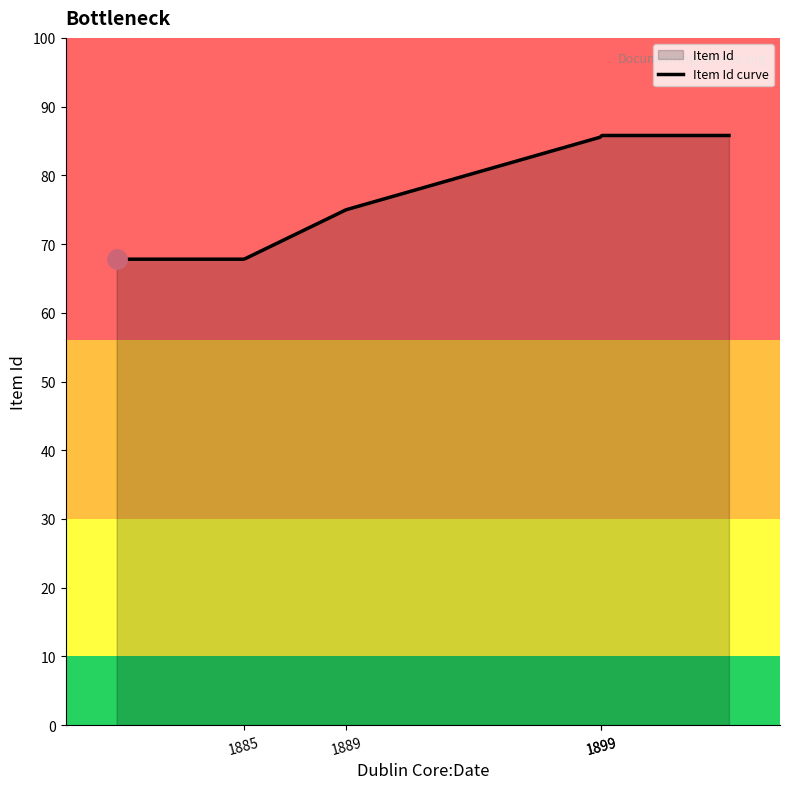

True or false: there are more than 1 points higher than both neighbors.

False